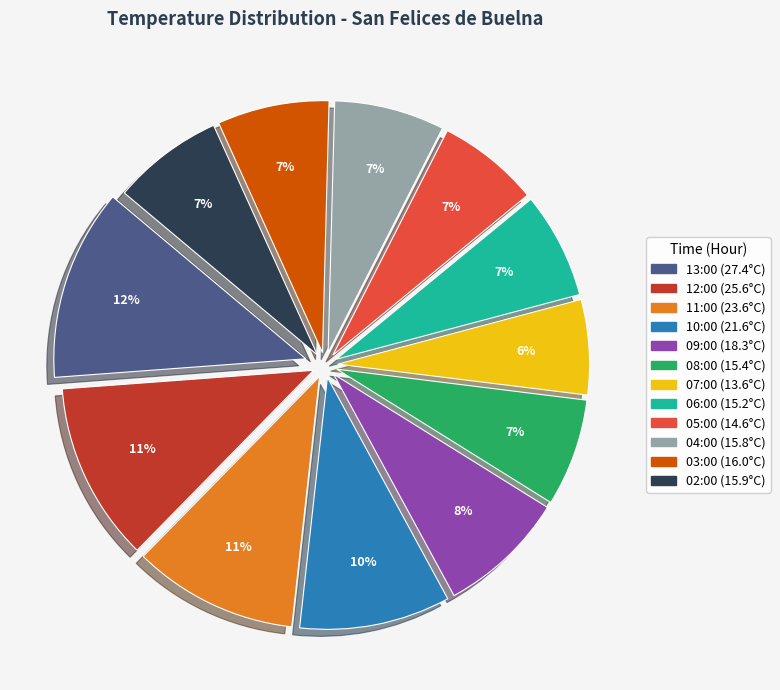

What percentage is the 10:00 slice, to the nearest percent?

10%